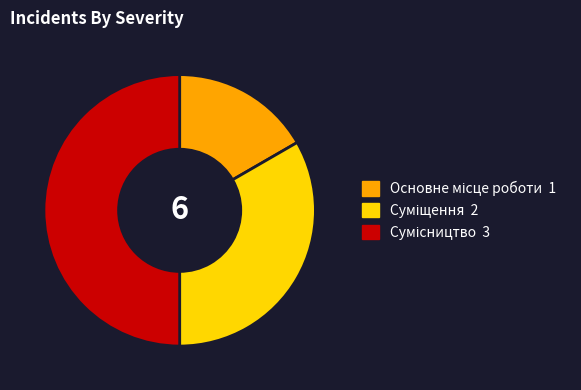

Combined, what portion of the pie is Суміщення and Основне місце роботи?

50.0%